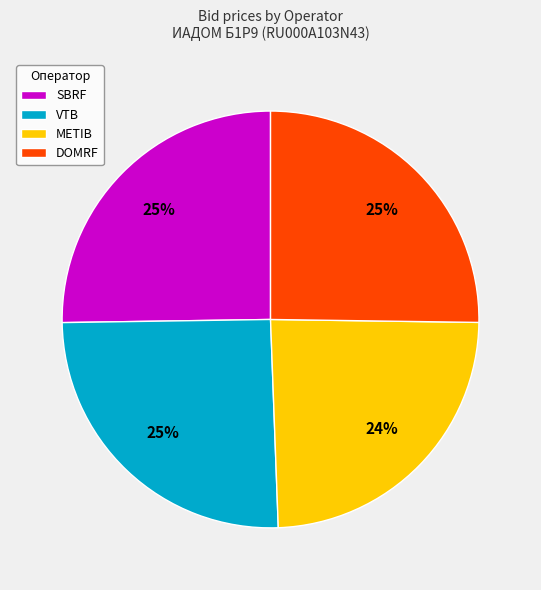

What percentage is the METIB slice, to the nearest percent?

24%